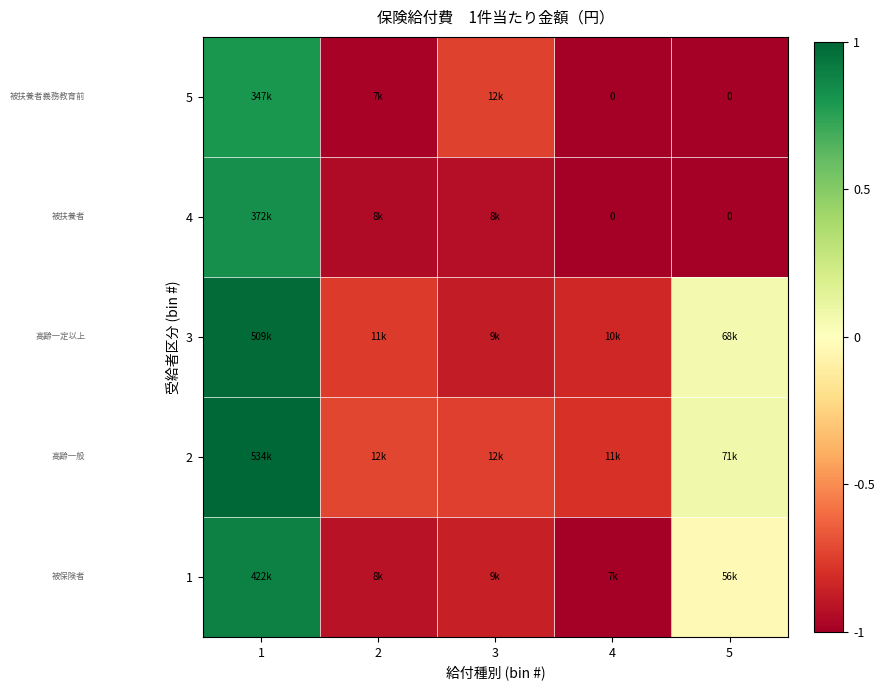

List the labels in order of 3 value, smallest first.

3, 4, 2, 5, 1